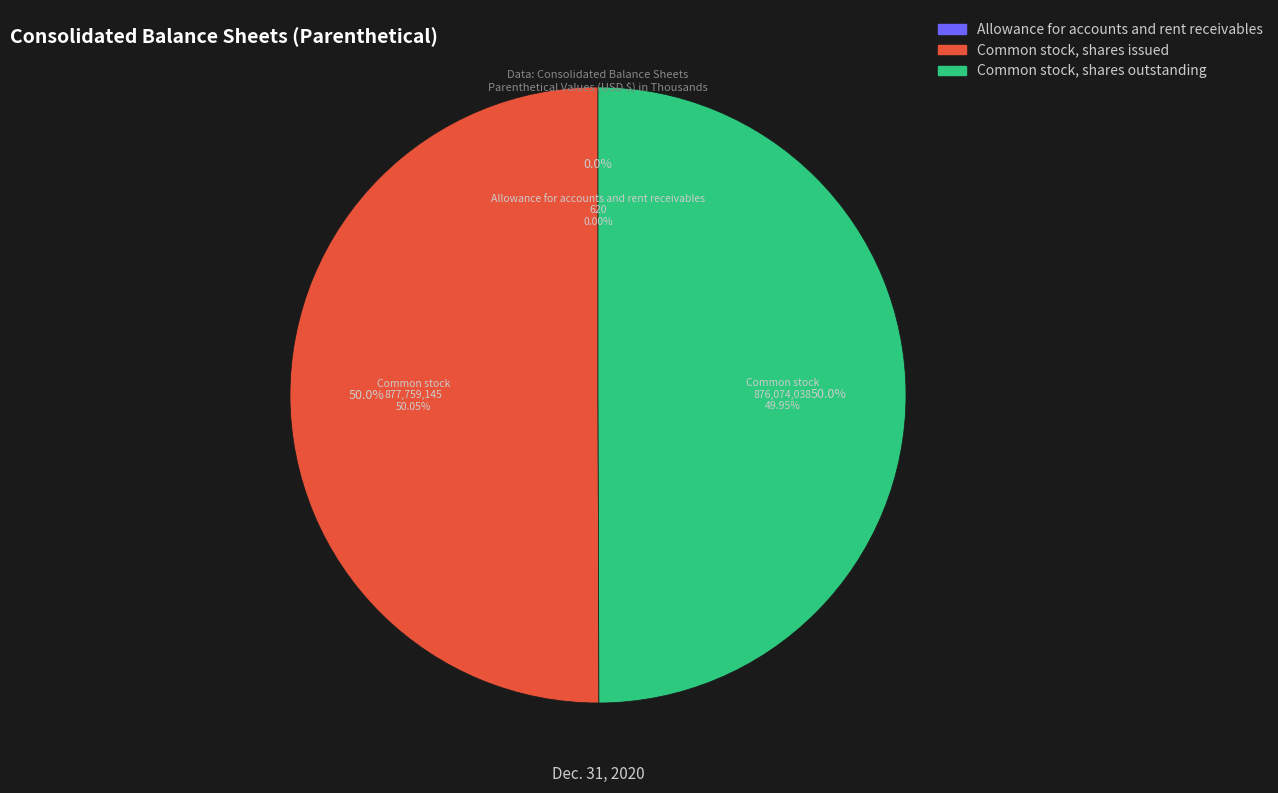

To the nearest percent, what portion does Common stock, shares outstanding represent?

50%